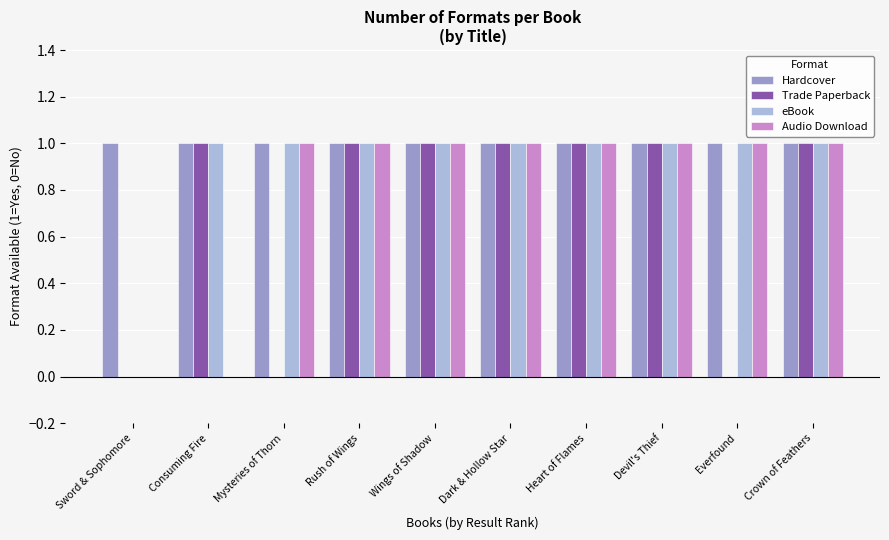

What are all the series names shown in the legend?

Hardcover, Trade Paperback, eBook, Audio Download